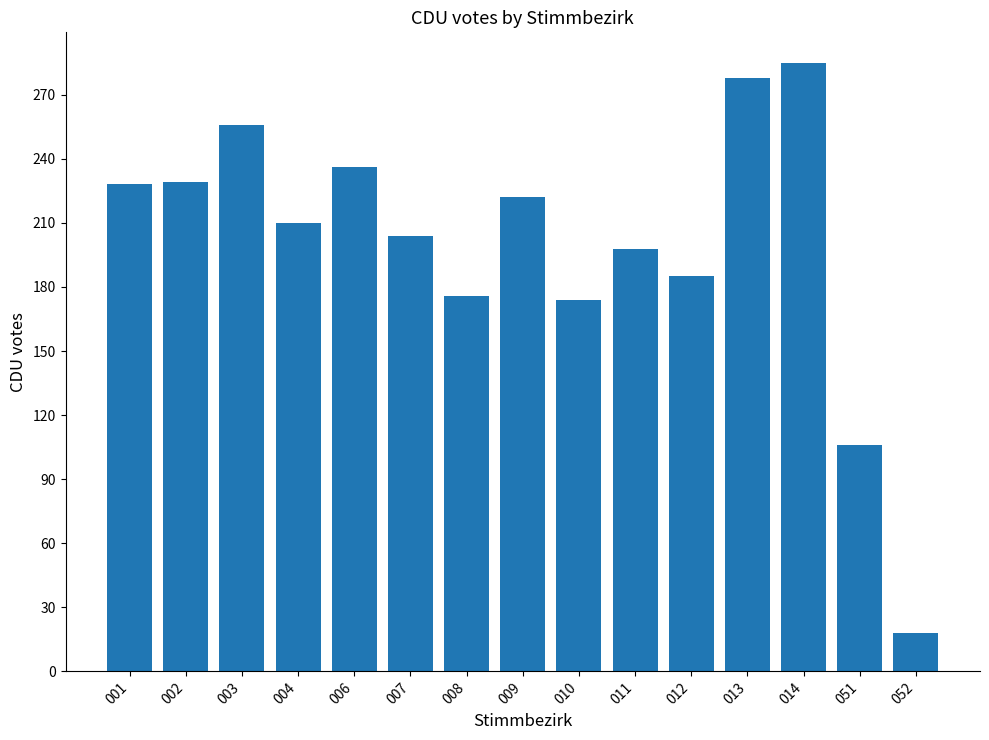

What is the average value?

200